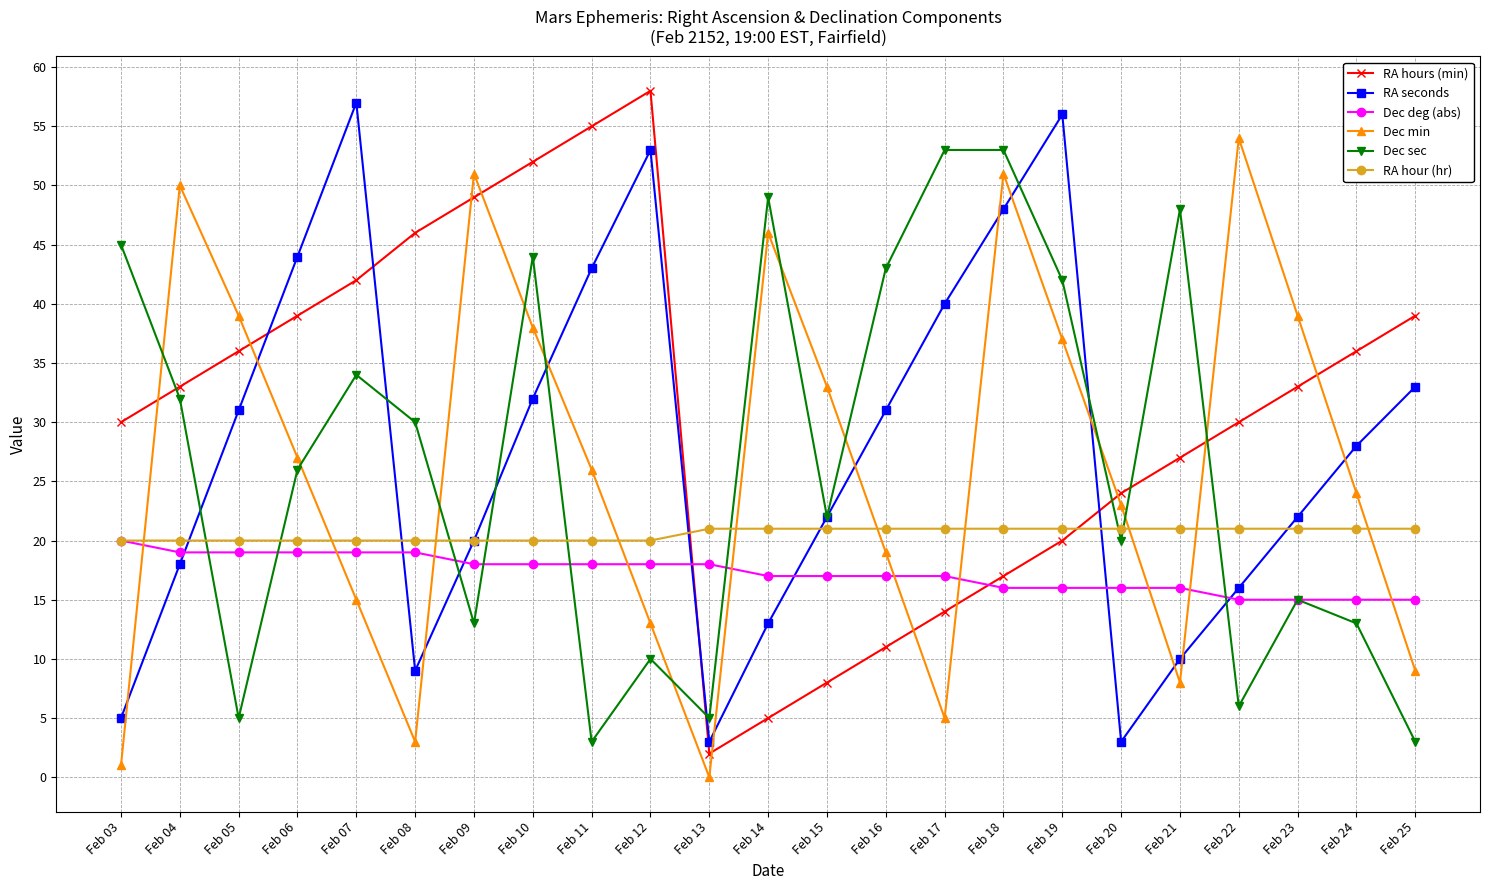

True or false: Dec sec has more than 1 interior local peaks.

True